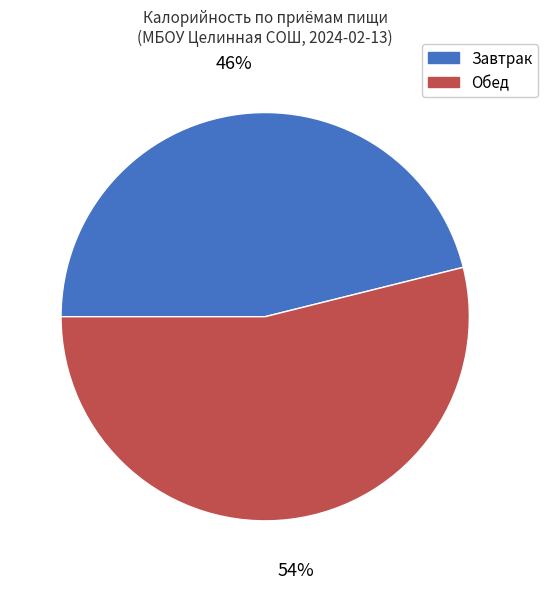

The Завтрак slice represents 56% of the pie. True or false?

False